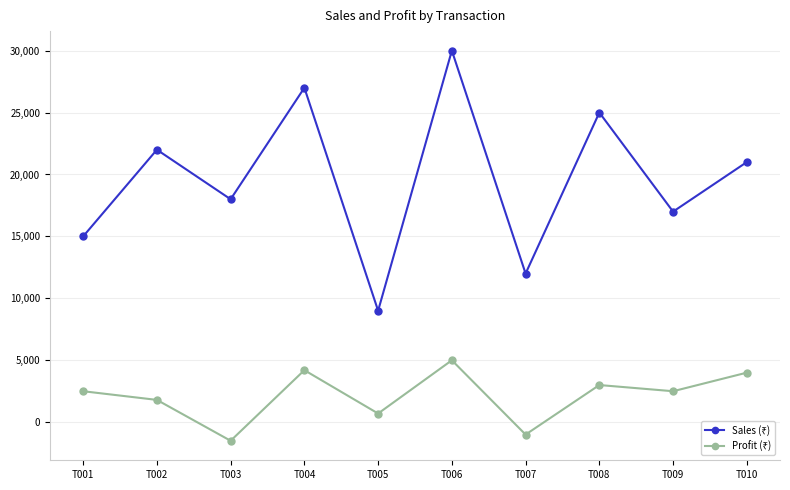

How many distinct data groups are displayed?

2